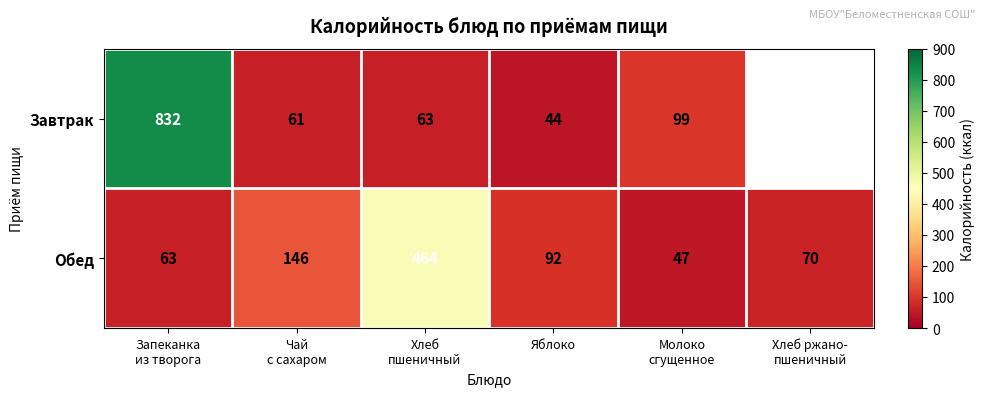

How many values in the Обед series are below 92?

3